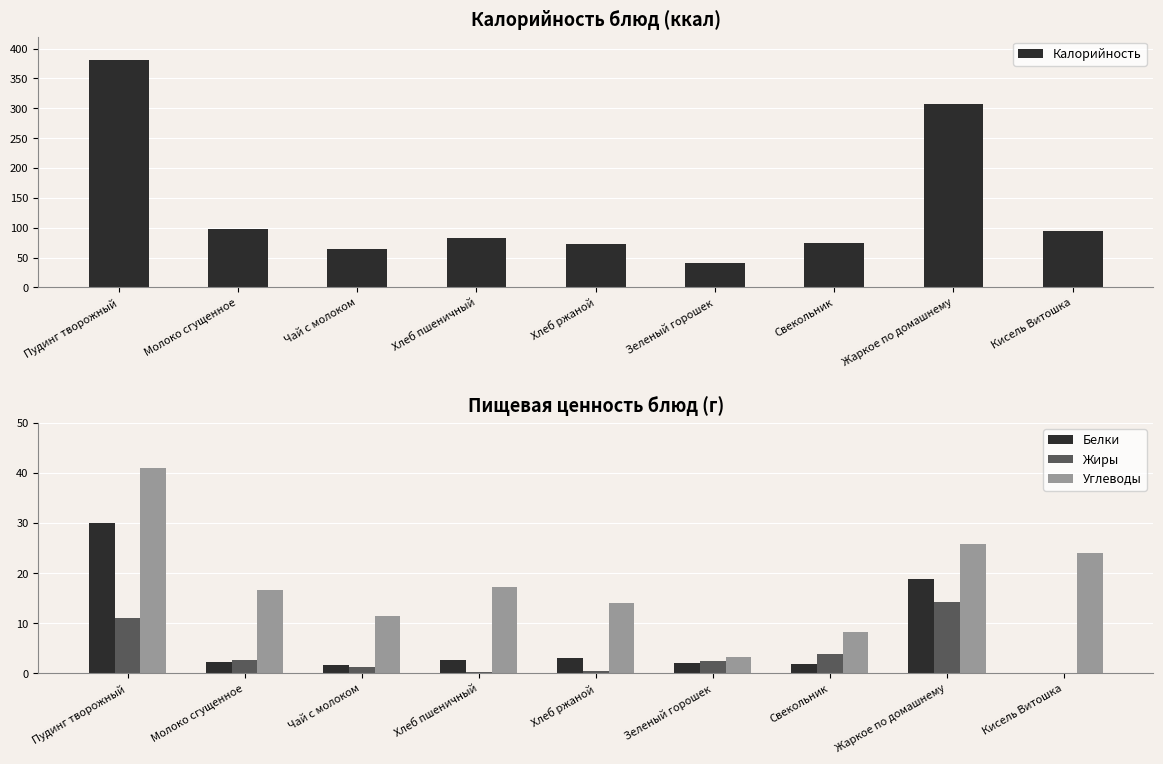

Reading right to left, extract all data points from this chart.

Калорийность: Кисель Витошка=95.0	Жаркое по домашнему=307.0	Свекольник=75.0	Зеленый горошек=41.0	Хлеб ржаной=72.0	Хлеб пшеничный=82.0	Чай с молоком=64.0	Молоко сгущенное=98.0	Пудинг творожный=381.0
Белки: Кисель Витошка=0.0	Жаркое по домашнему=18.8	Свекольник=1.9	Зеленый горошек=2.0	Хлеб ржаной=3.0	Хлеб пшеничный=2.7	Чай с молоком=1.6	Молоко сгущенное=2.2	Пудинг творожный=30.1
Жиры: Кисель Витошка=0.0	Жаркое по домашнему=14.3	Свекольник=3.8	Зеленый горошек=2.4	Хлеб ржаной=0.5	Хлеб пшеничный=0.3	Чай с молоком=1.3	Молоко сгущенное=2.6	Пудинг творожный=11.0
Углеводы: Кисель Витошка=24.0	Жаркое по домашнему=25.8	Свекольник=8.3	Зеленый горошек=3.3	Хлеб ржаной=14.0	Хлеб пшеничный=17.2	Чай с молоком=11.5	Молоко сгущенное=16.7	Пудинг творожный=41.0